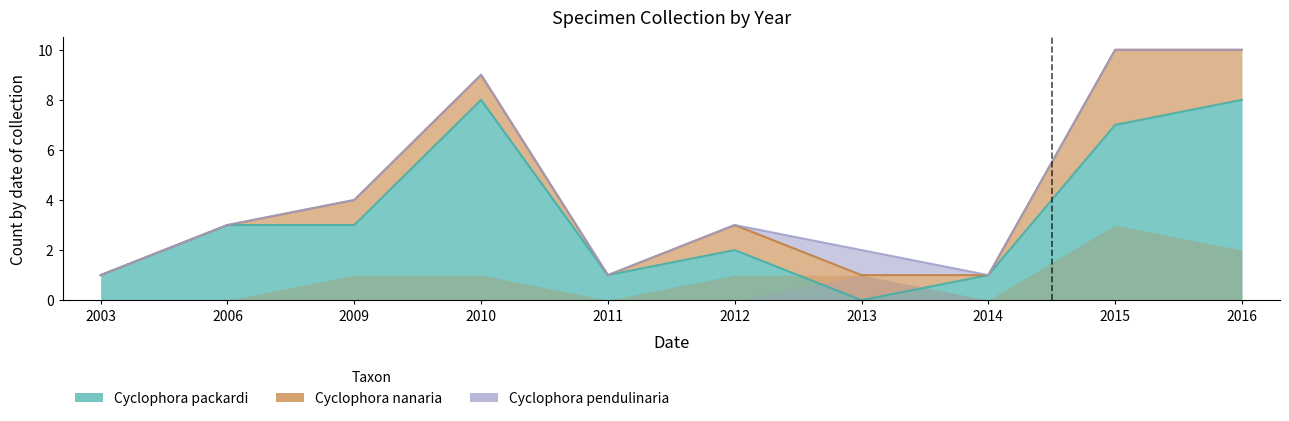

How many categories are shown in the chart?

10